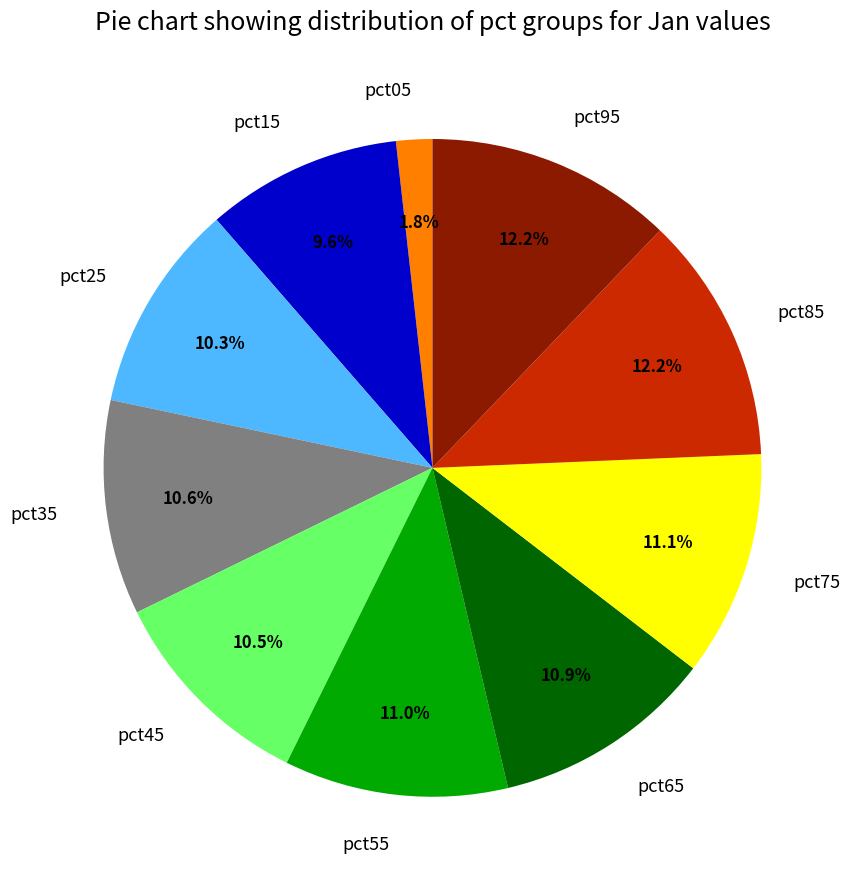

What is the smallest slice in the pie chart?

pct05